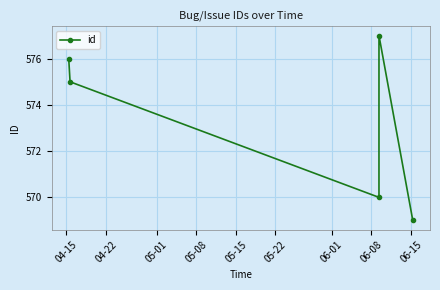

Does the chart have visible grid lines?

Yes